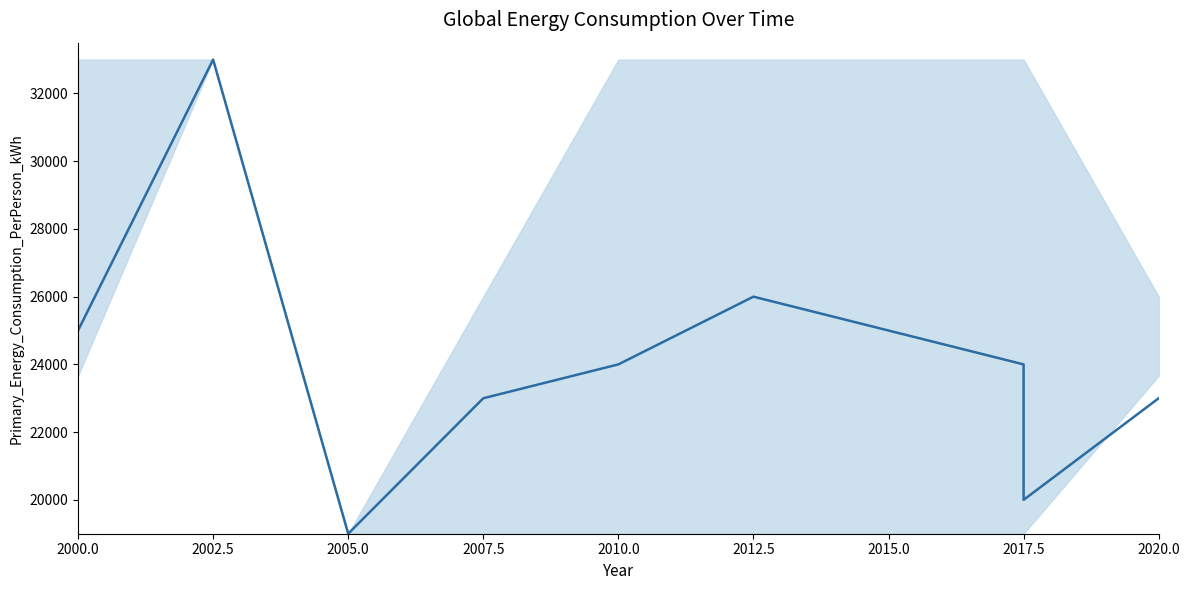

Reading right to left, extract all data points from this chart.

23000.0	20000.0	24000.0	25000.0	26000.0	26000.0	24000.0	24000.0	23000.0	19000.0	33000.0	33000.0	25000.0	25000.0